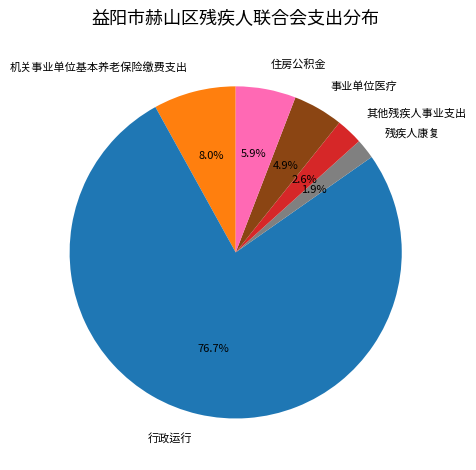

Which slice represents more than half of the pie?

行政运行